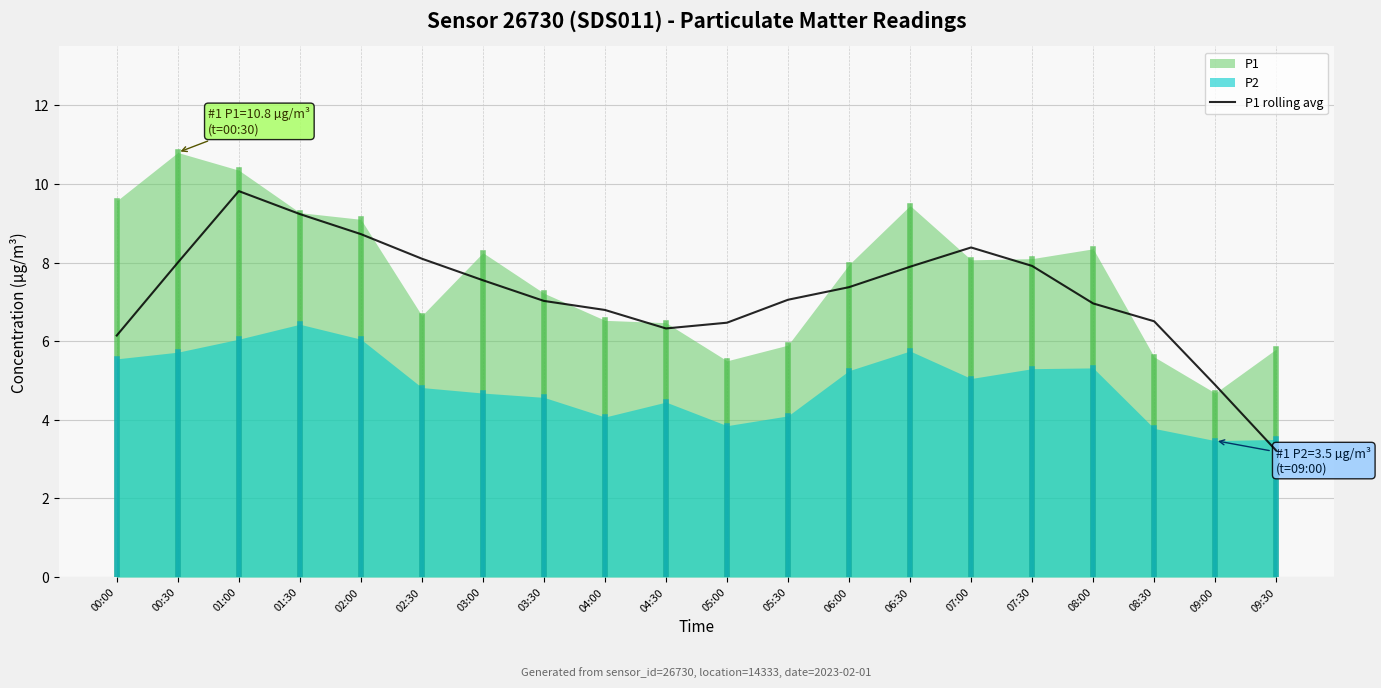

How many values exceed 7?

12